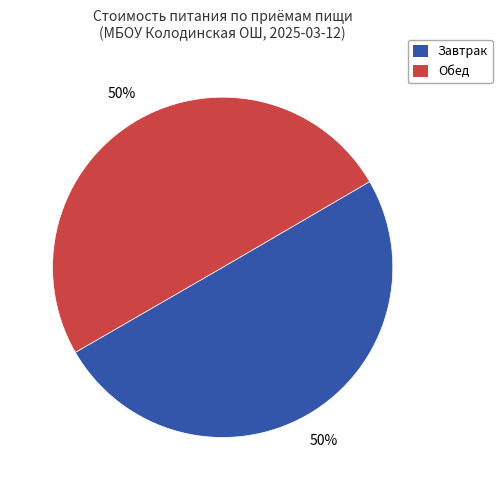

Is the sum of Обед and Завтрак greater than half?

Yes